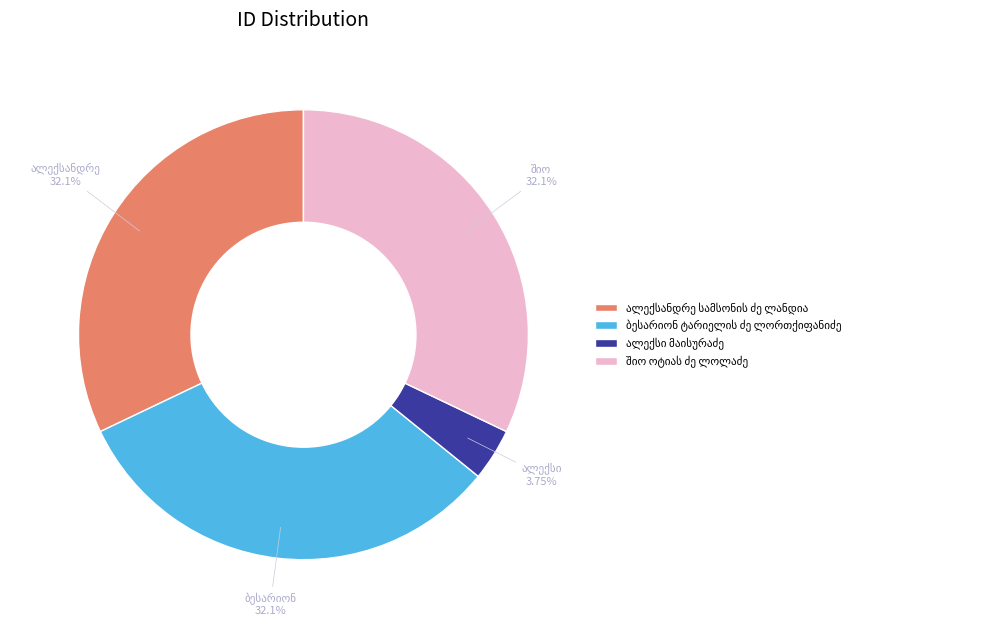

Does any single category account for the majority?

No